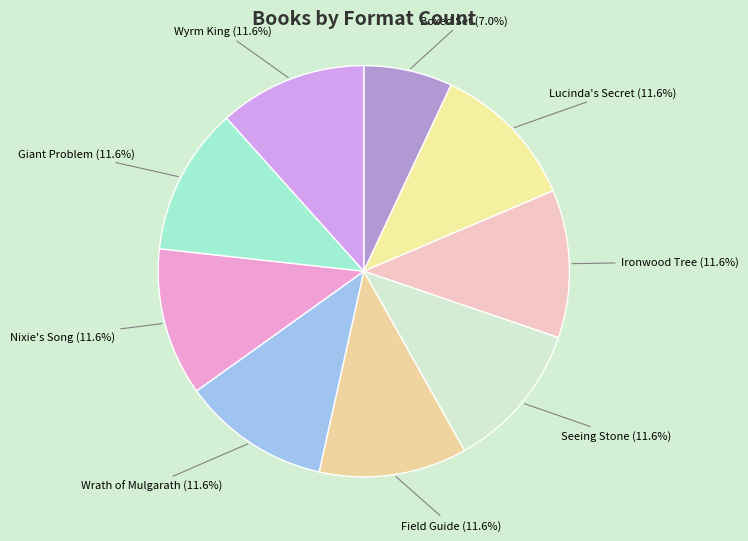

Does any single category account for the majority?

No